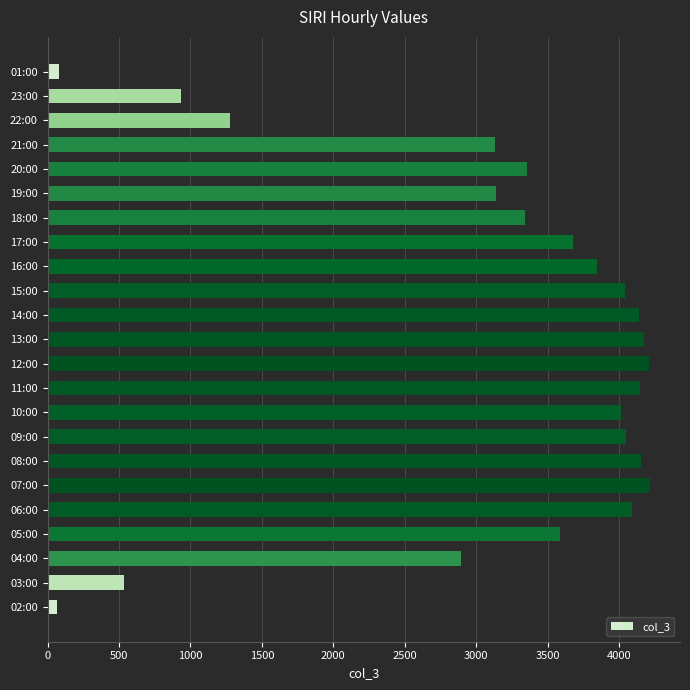

Count the number of data series in this chart.

1